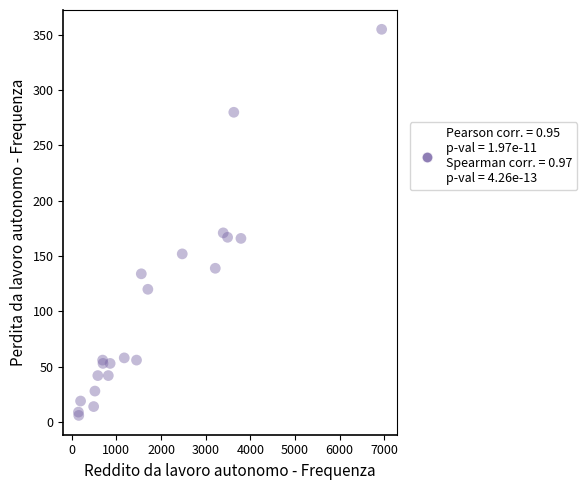

What Y value in the scatter plot is closest to 180?

171